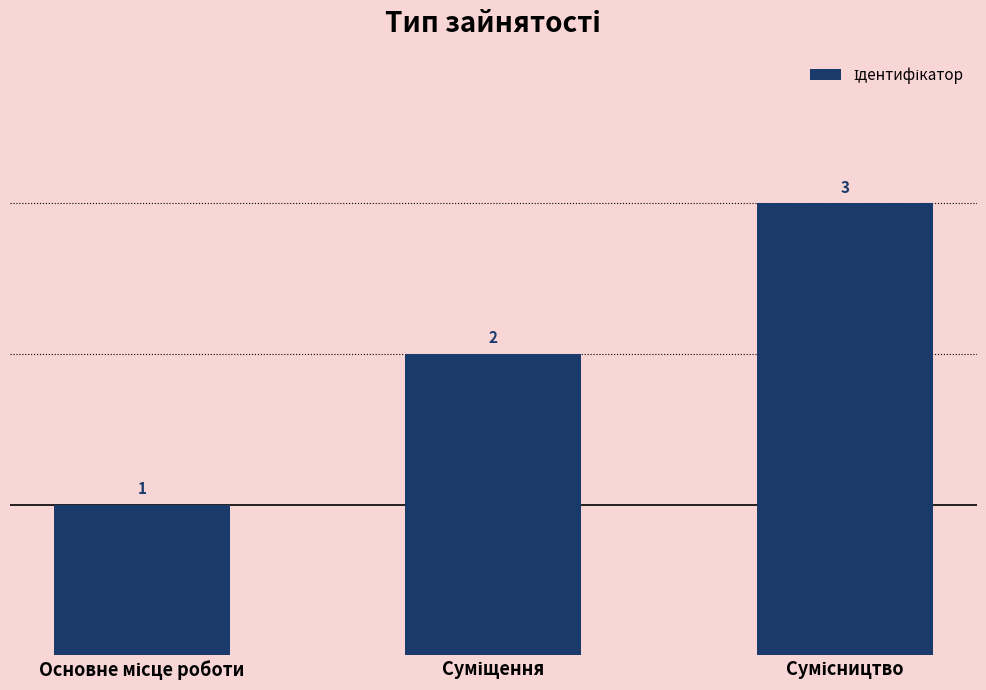

What is the greatest value displayed?

3